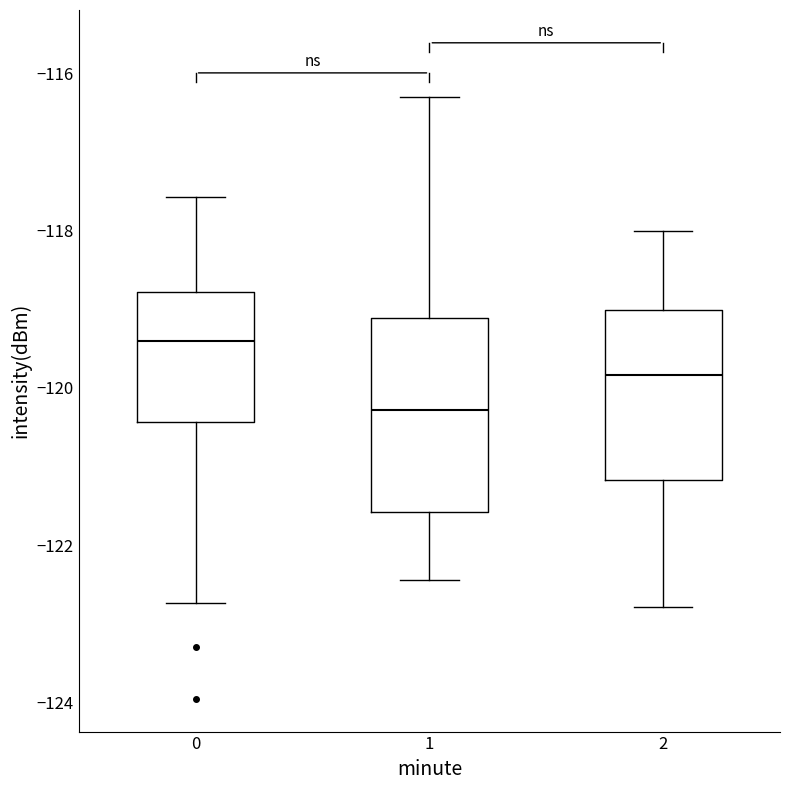

Which box's median line is the highest?

0